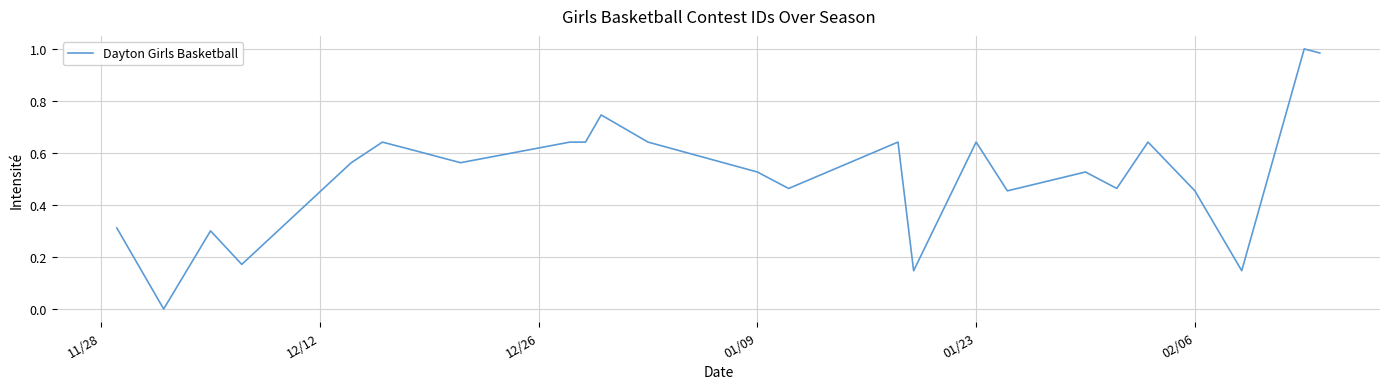

Reading left to right, what are all the values shown in this chart?

0.3	0.0	0.3	0.2	0.6	0.6	0.6	0.6	0.6	0.6	0.7	0.6	0.5	0.5	0.6	0.1	0.6	0.5	0.5	0.5	0.6	0.5	0.1	1.0	1.0